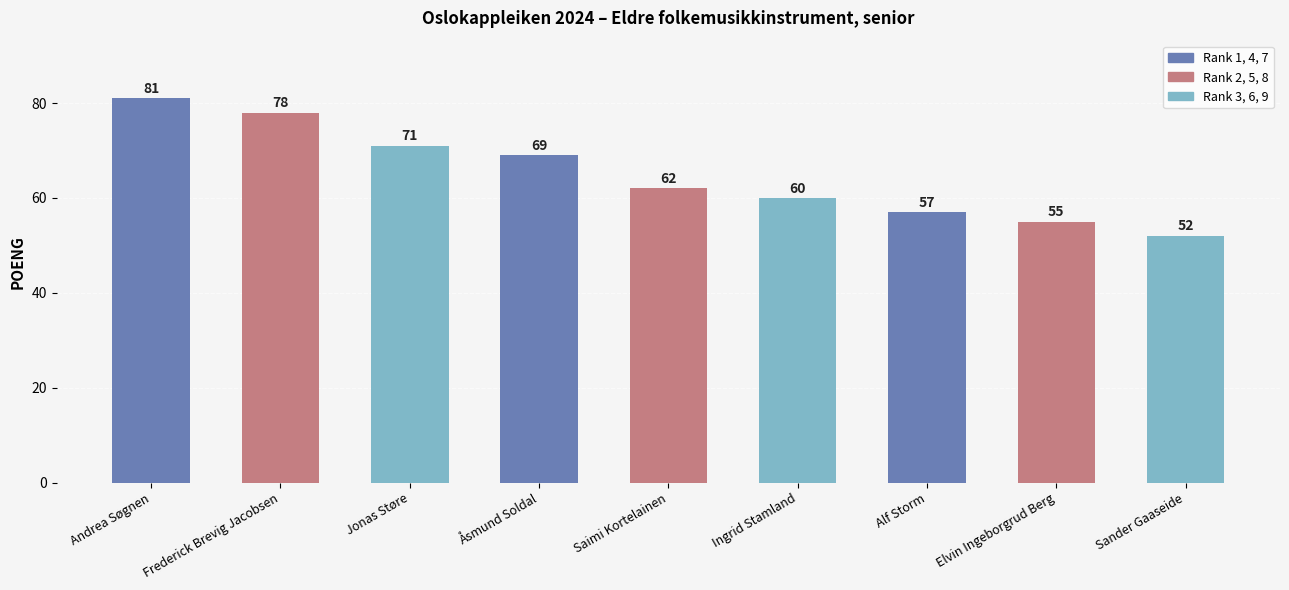

What value does the data have at Elvin Ingeborgrud Berg, to the nearest 10?

60